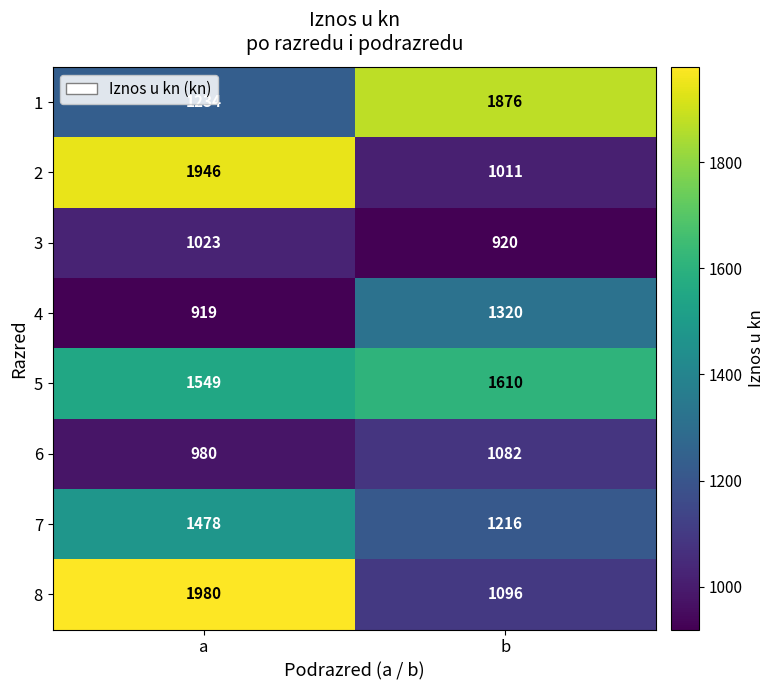

What is the sum of all 3 values?

1943